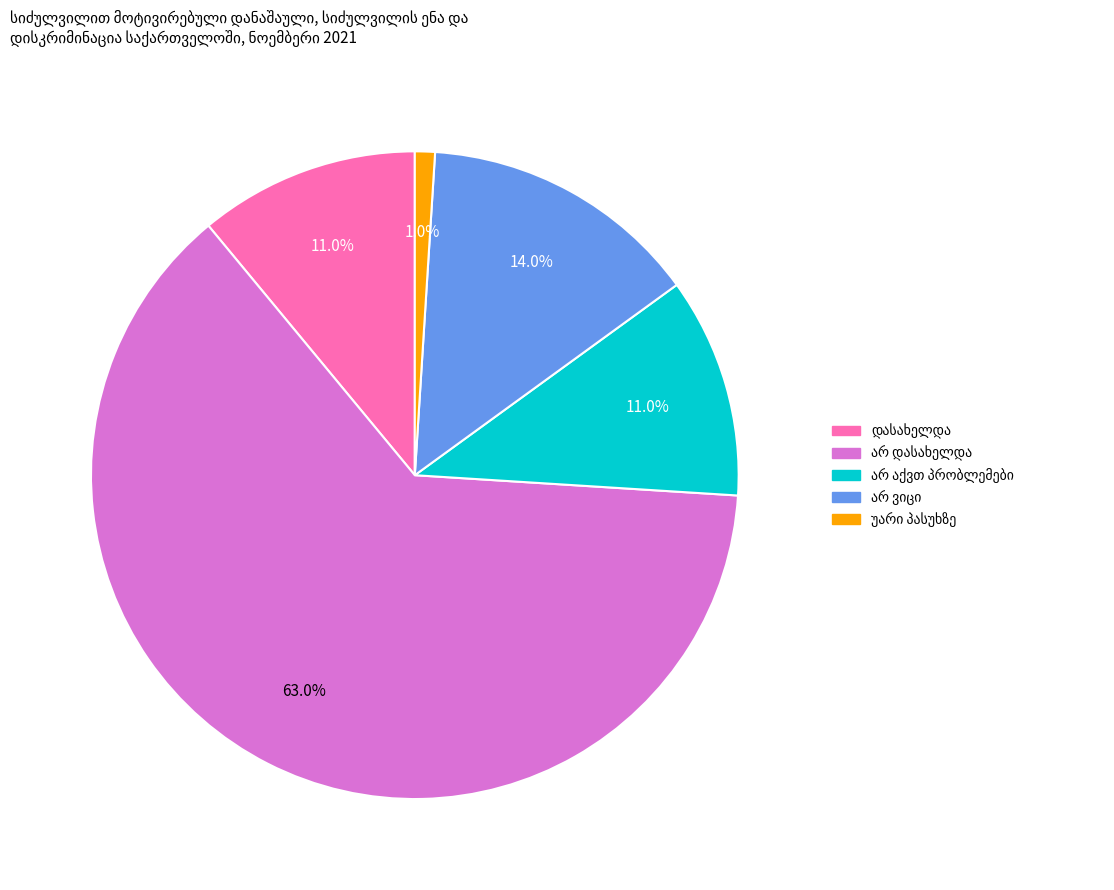

Is there any slice that represents more than half of the pie?

Yes